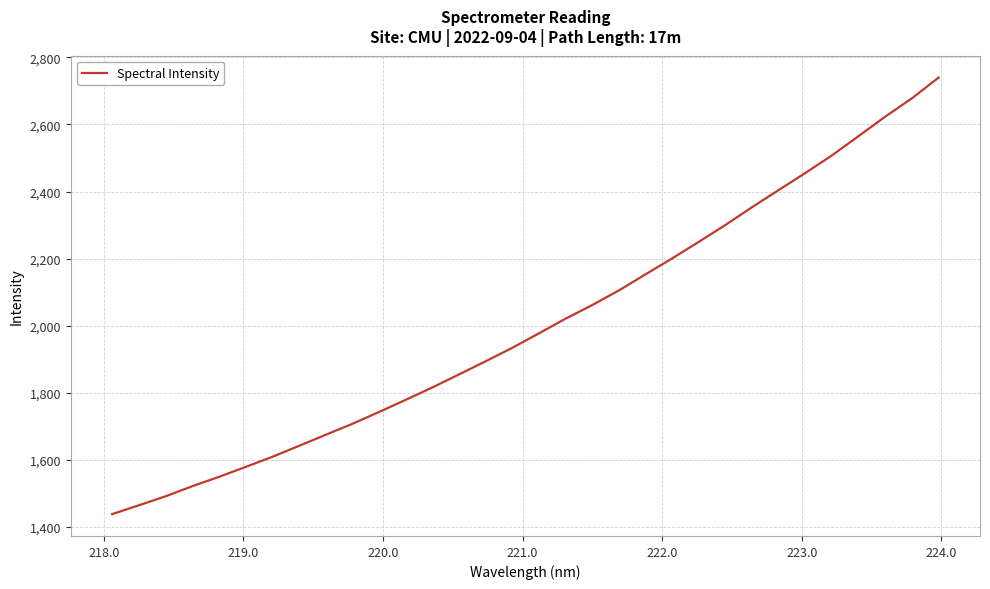

What is the greatest value displayed?

2739.8